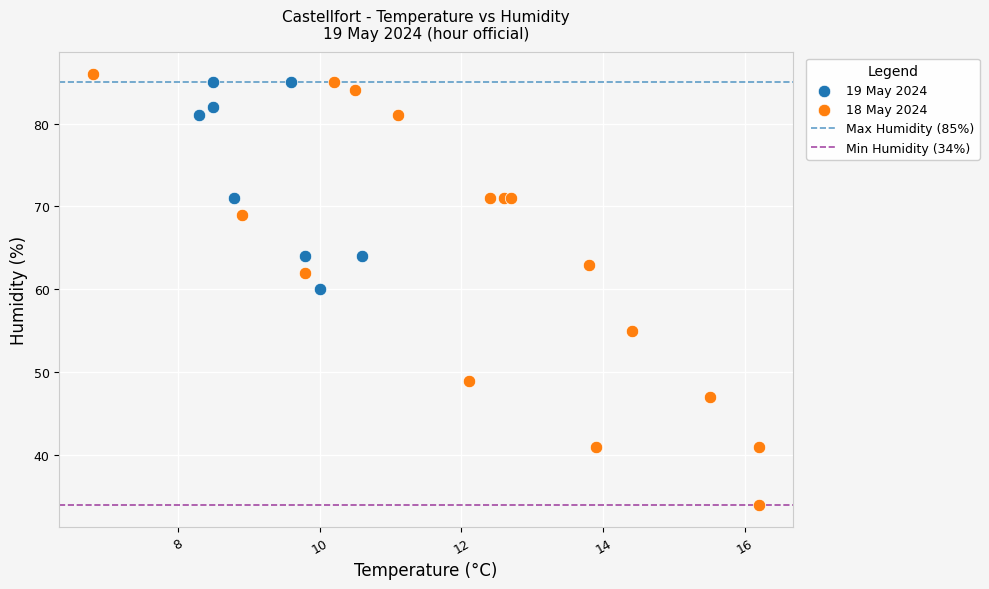

Which series has the largest Y range (max minus min)?

18 May 2024